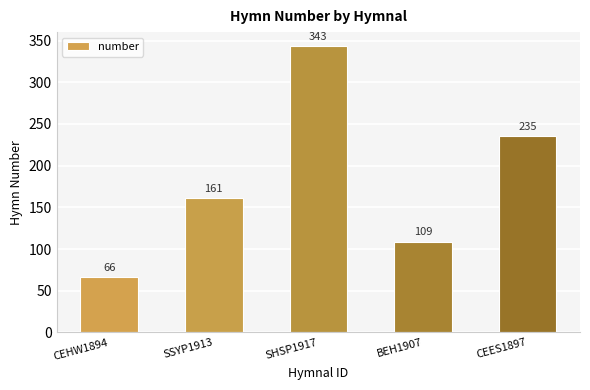

What is the difference between the maximum and minimum values?

277